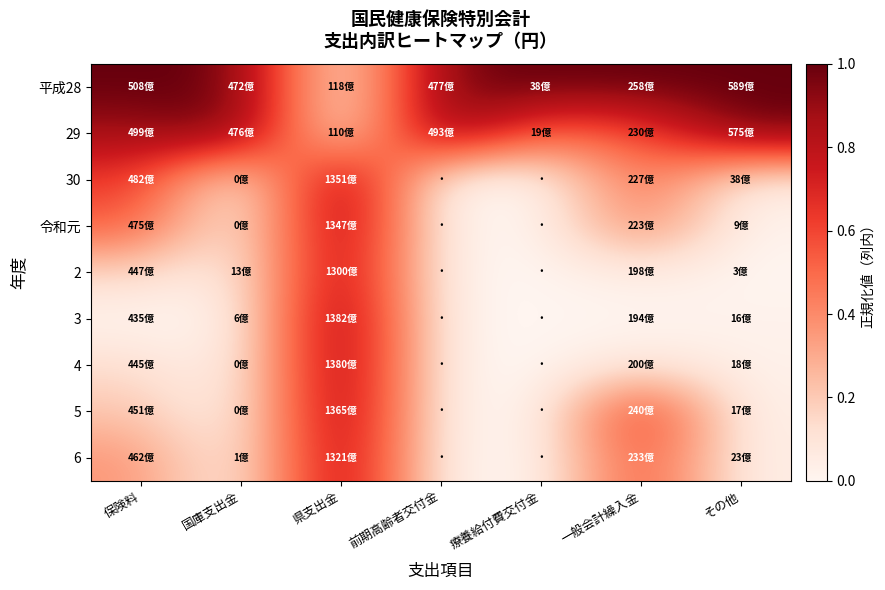

Which has a higher value, 療養給付費交付金 or 一般会計繰入金?

療養給付費交付金